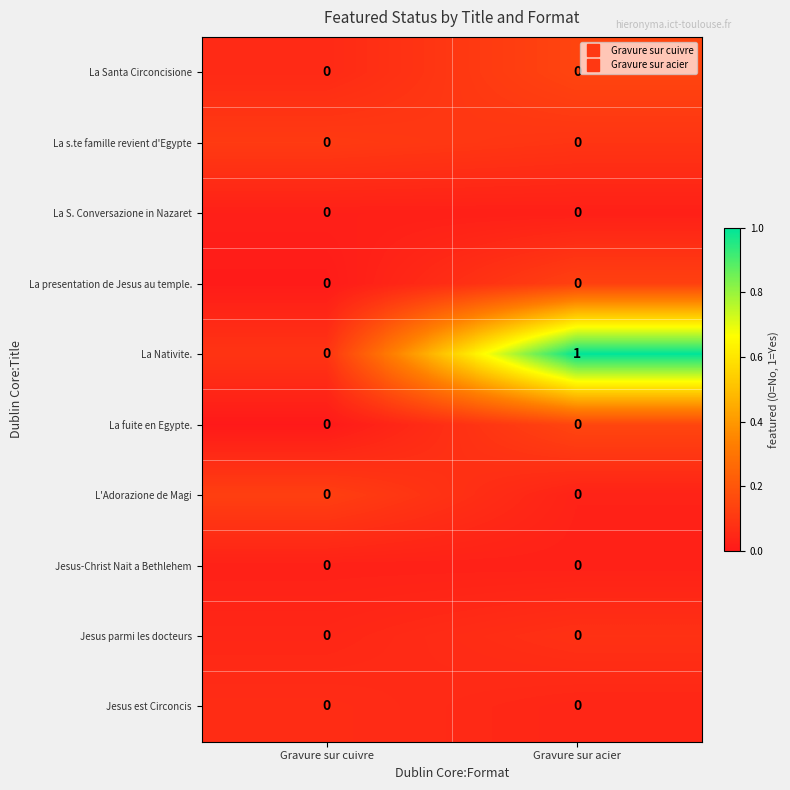

At which category is the sum across all series the highest?

Gravure sur acier